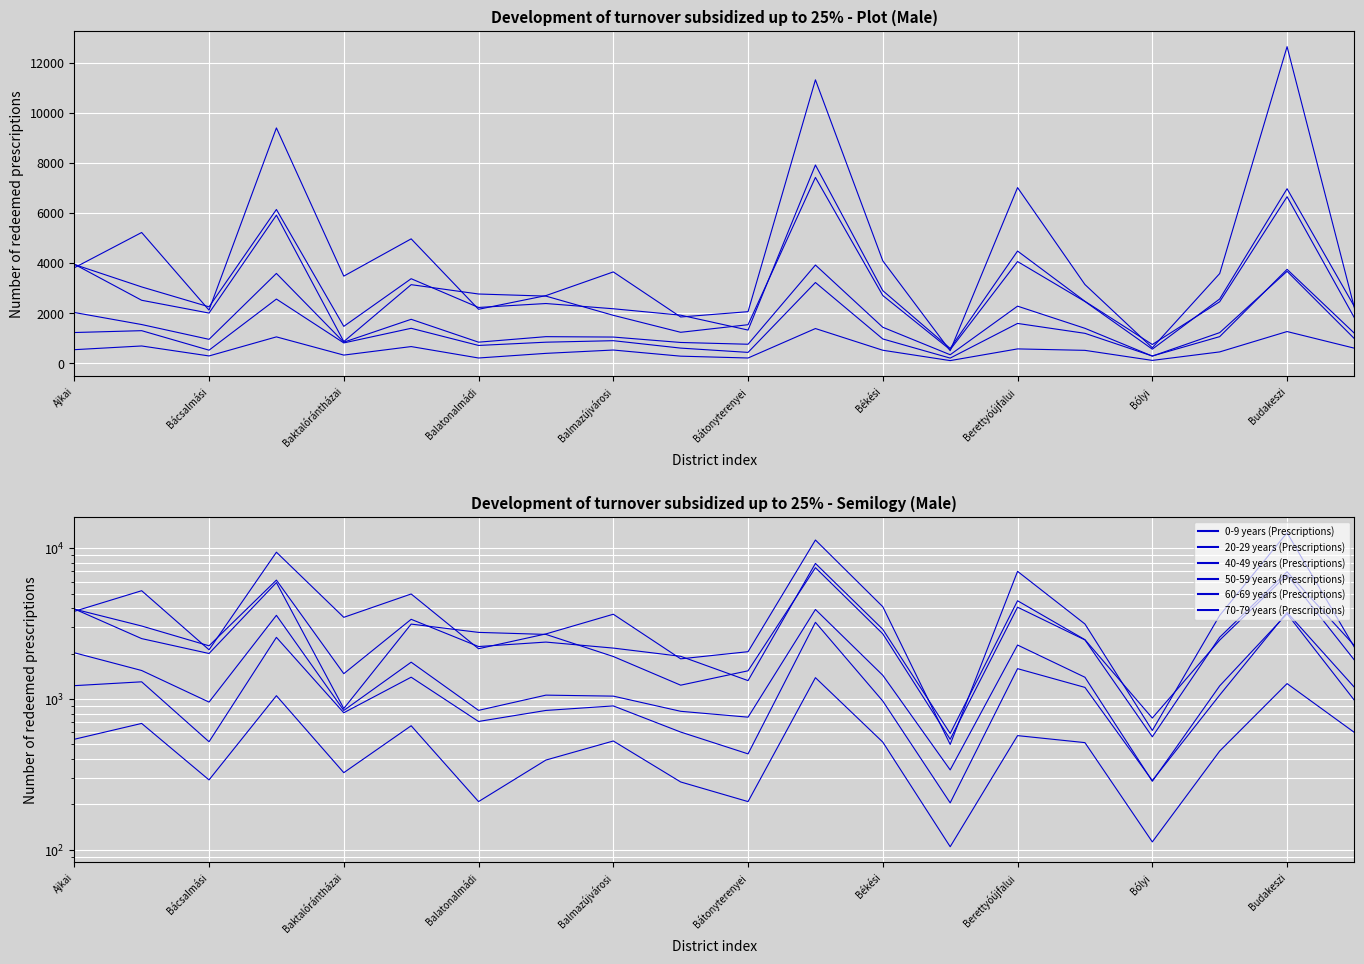

Which category has the highest value in the 20-29 years (Prescriptions) series?

11